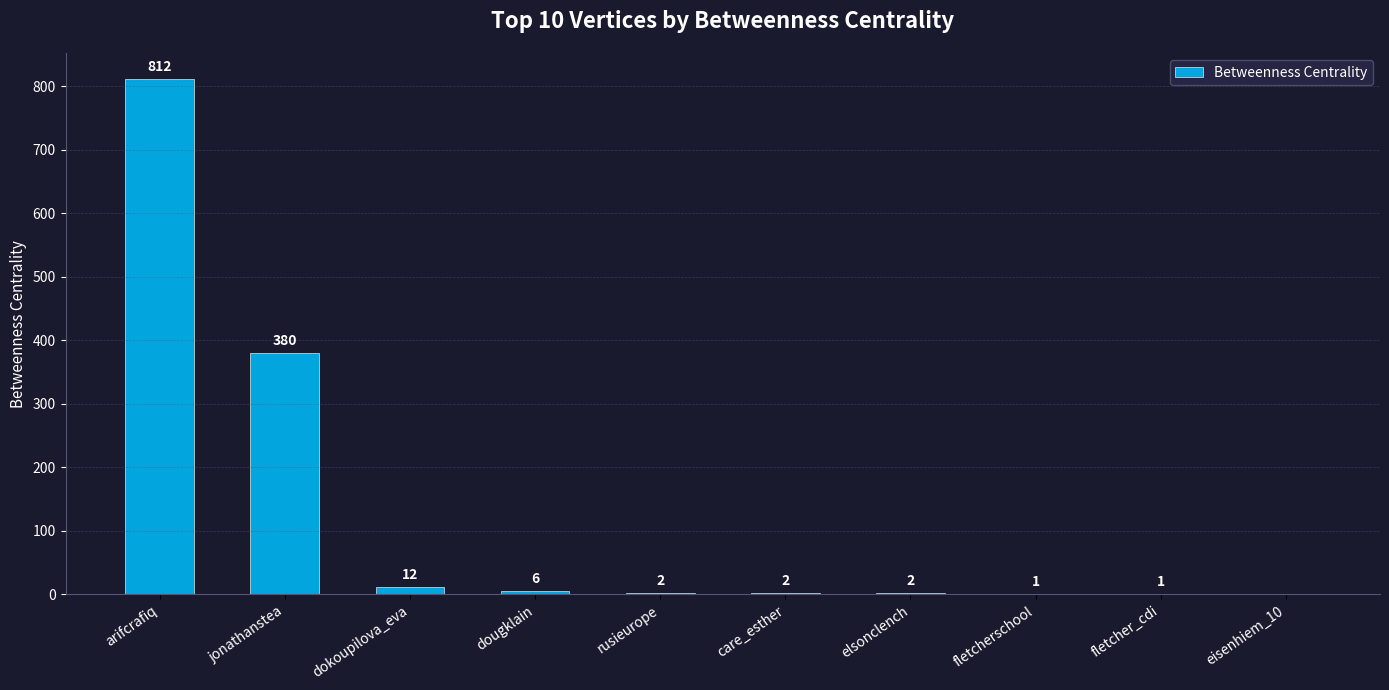

Reading left to right, extract all data points from this chart.

arifcrafiq=812	jonathanstea=380	dokoupilova_eva=12	dougklain=6	rusieurope=2	care_esther=2	elsonclench=2	fletcherschool=1	fletcher_cdi=1	eisenhiem_10=0